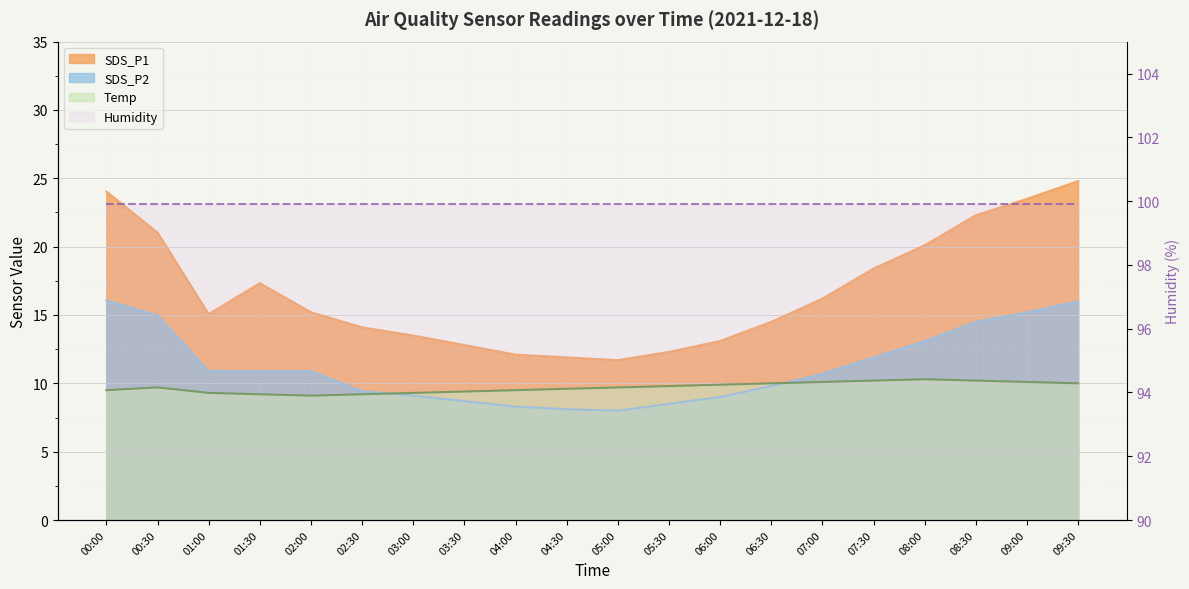

What is the total value across all series at 00:00?

49.6